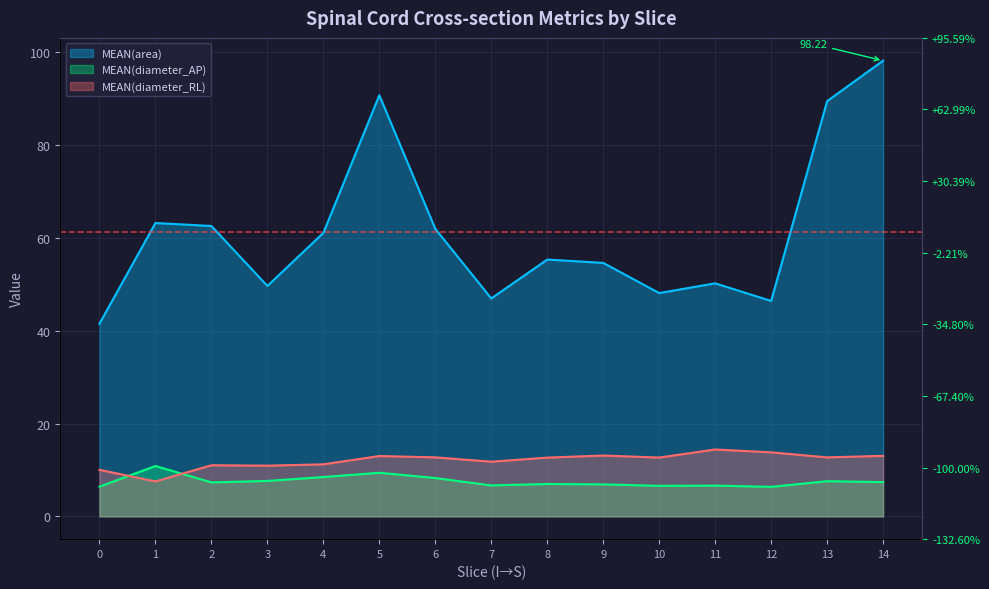

What is the maximum value shown in the chart?

98.2